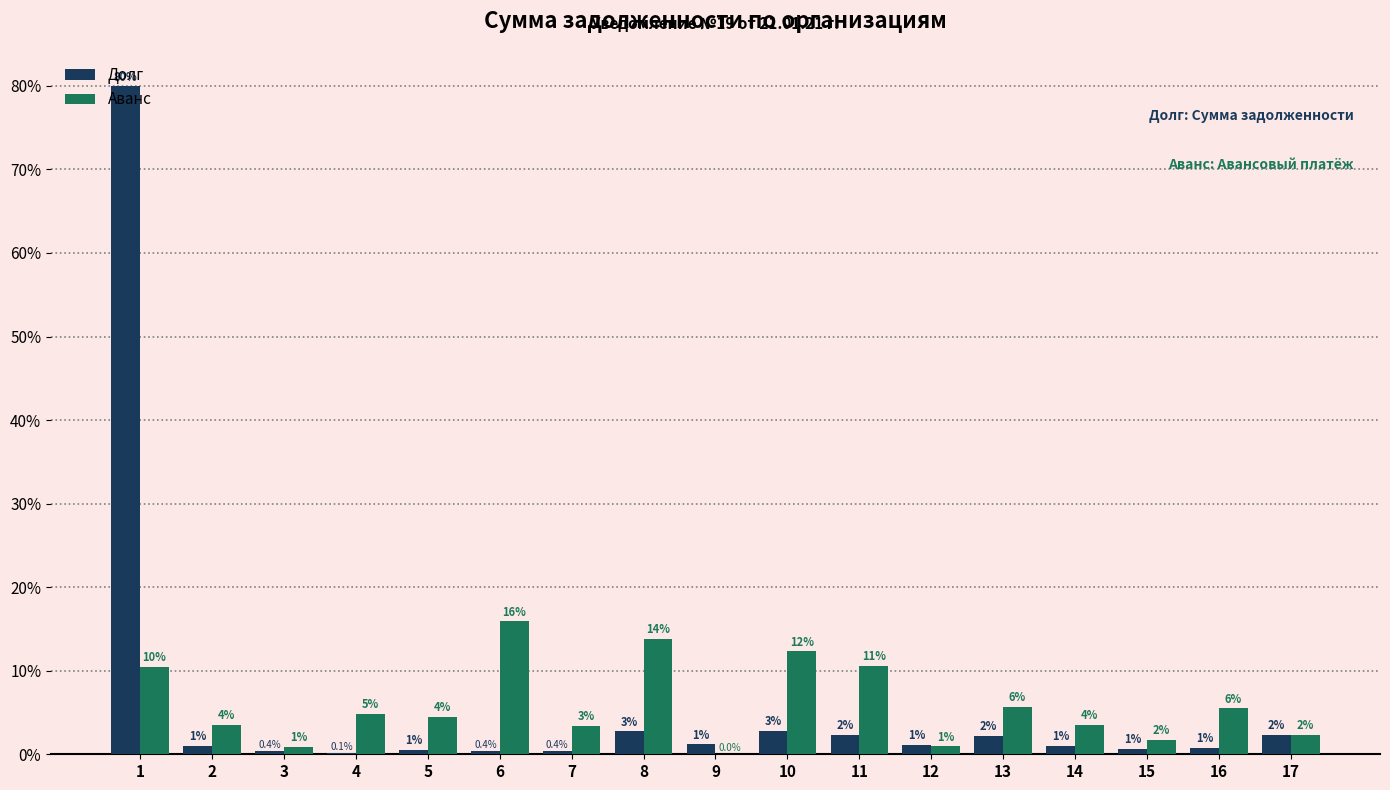

What are all the series names shown in the legend?

Долг, Аванс